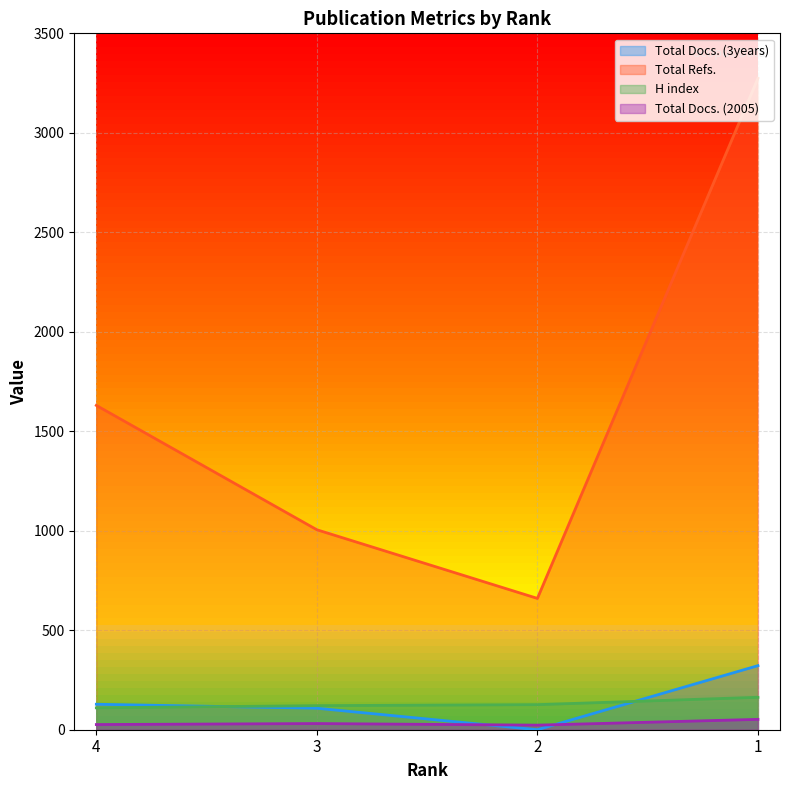

At which label does H index first exceed 126?

1